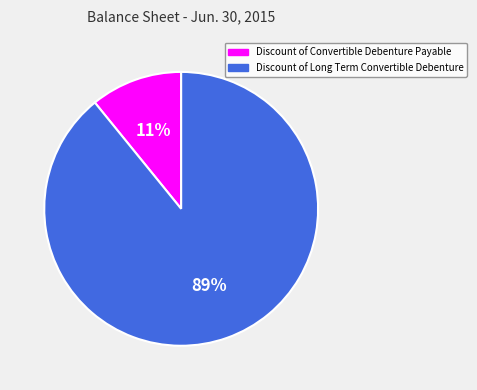

Rank the categories by value from highest to lowest.

Discount of Long Term Convertible Debenture, Discount of Convertible Debenture Payable